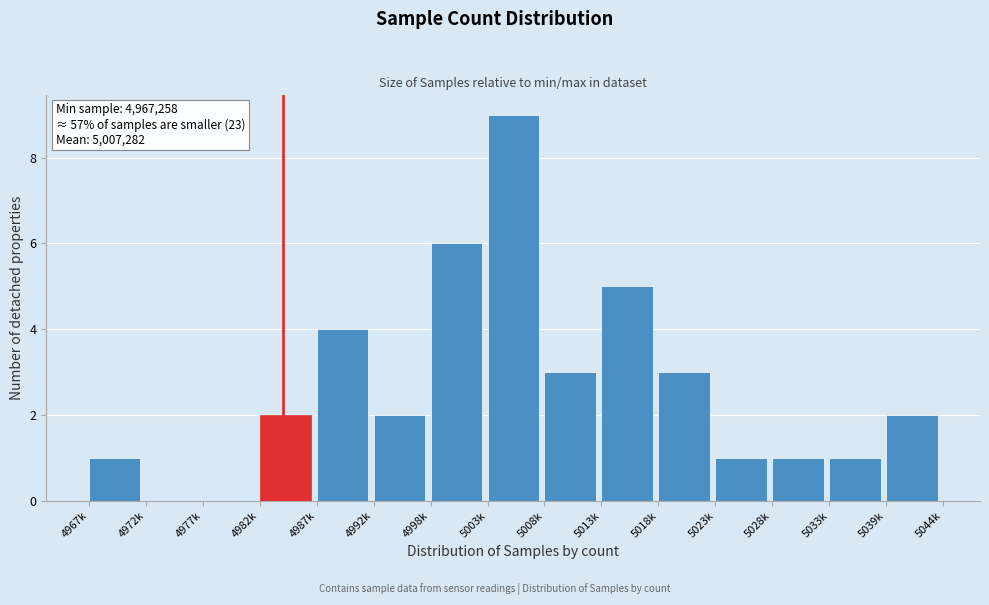

Reading left to right, what are all the values shown in this chart?

4967k=1	4972k=0	4977k=0	4982k=2	4987k=4	4992k=2	4998k=6	5003k=9	5008k=3	5013k=5	5018k=3	5023k=1	5028k=1	5033k=1	5039k=2